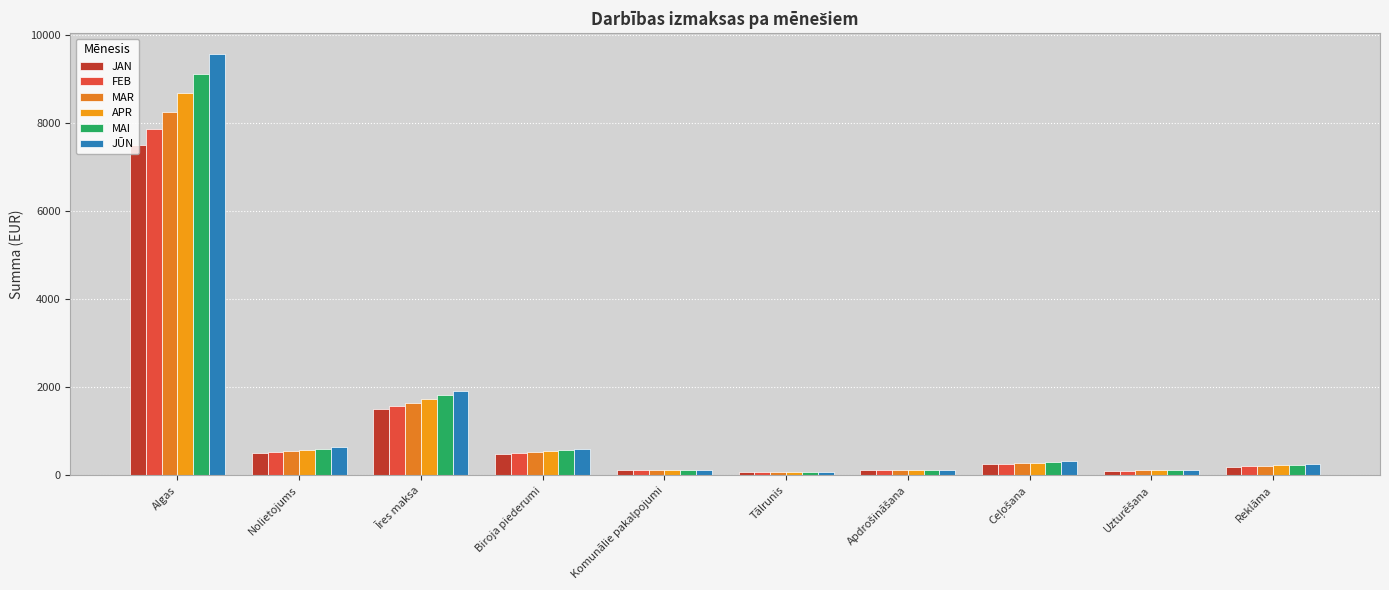

Which label corresponds to the largest value in the chart?

Algas